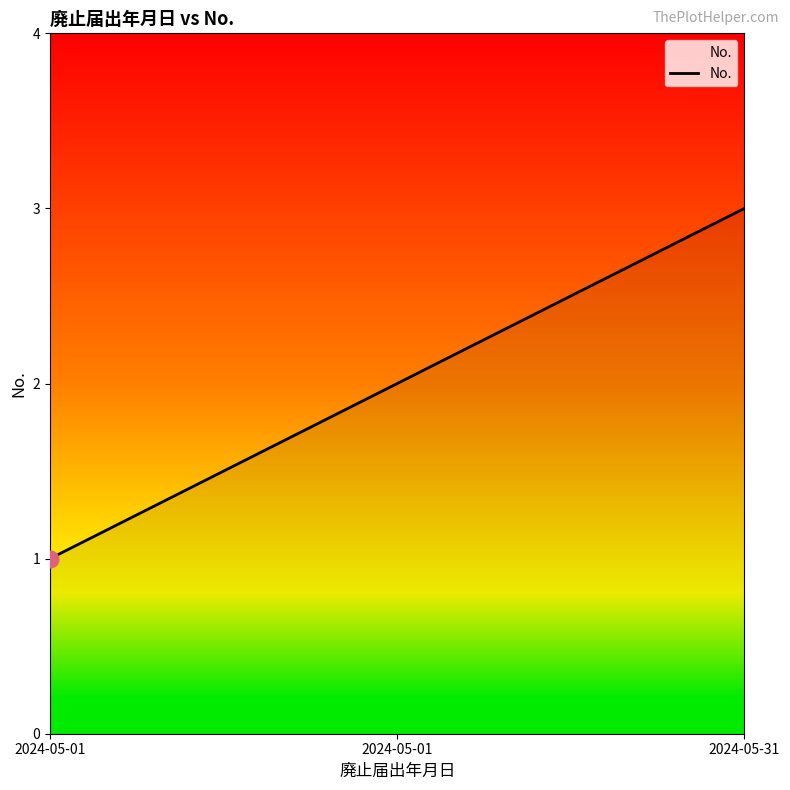

Does the chart display data point markers on the line(s)?

No